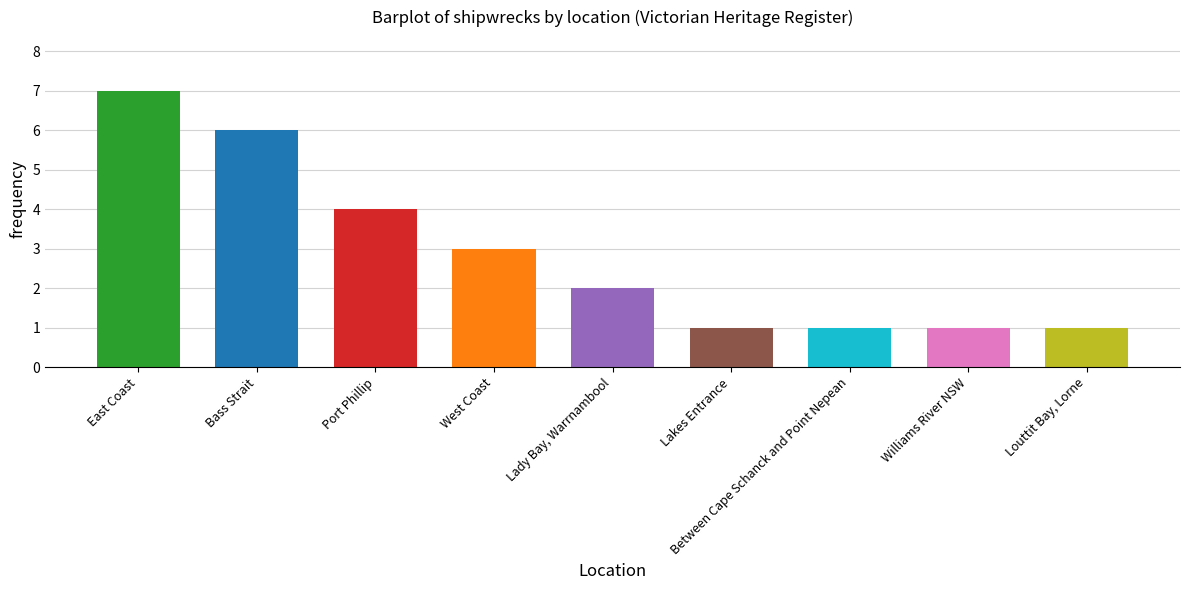

What is the difference between the maximum and minimum values?

6